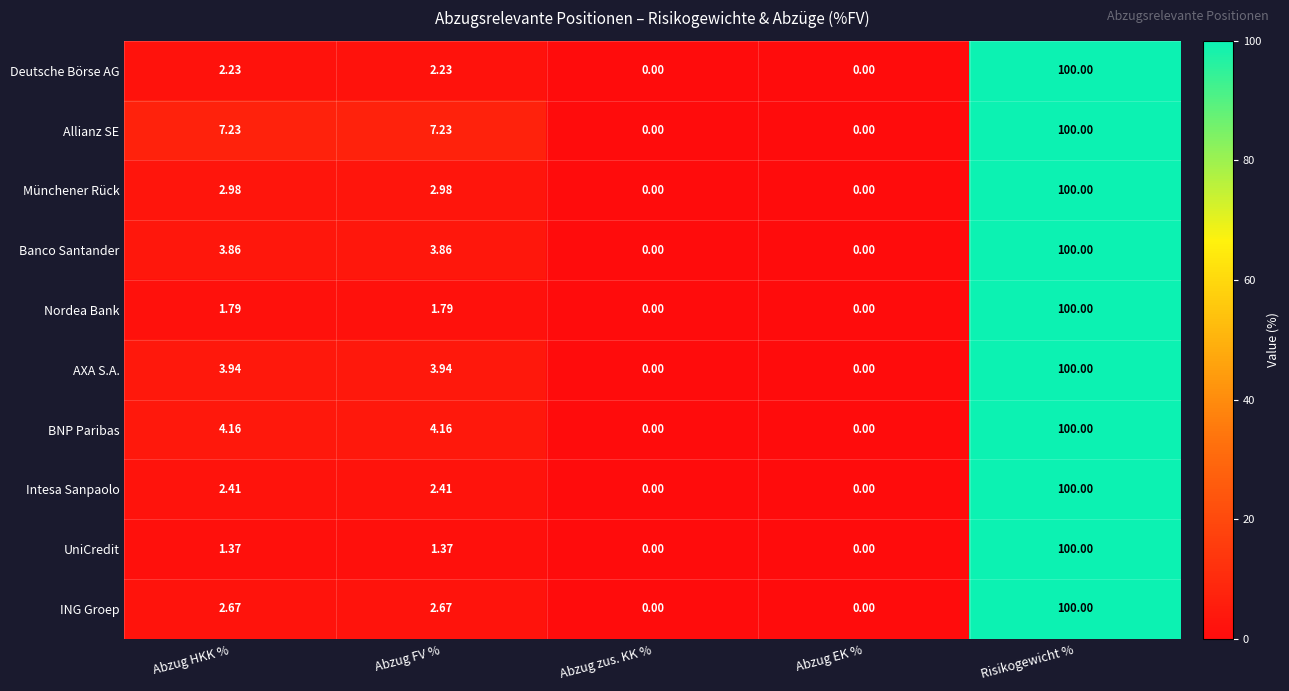

How many categories are shown in the chart?

5